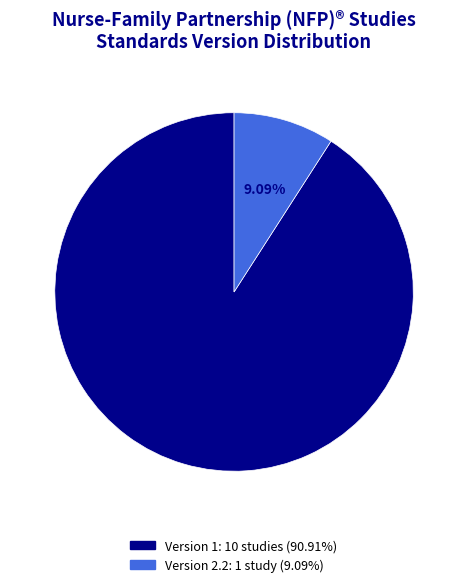

Is there a majority slice in this chart?

Yes